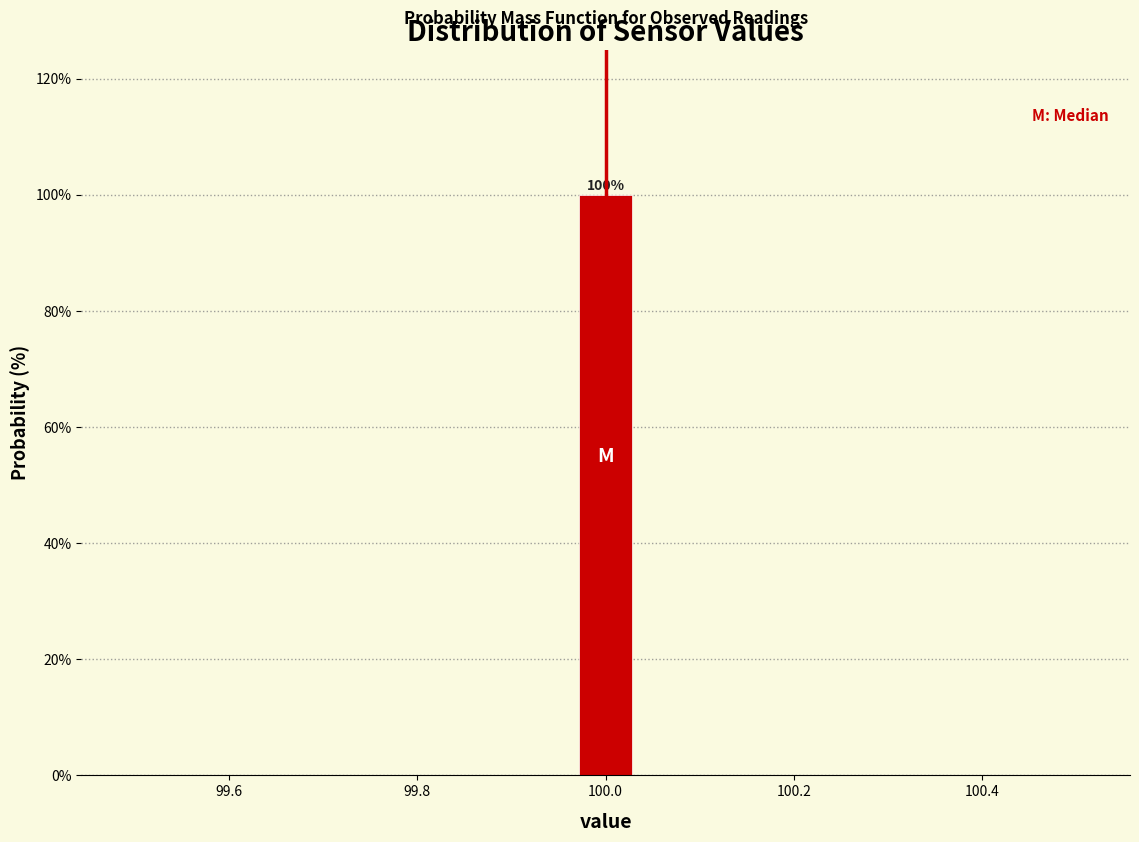

Around what value on the x-axis is the tallest bar? Give the approximate position of its centre, as read against the axis.

100.00